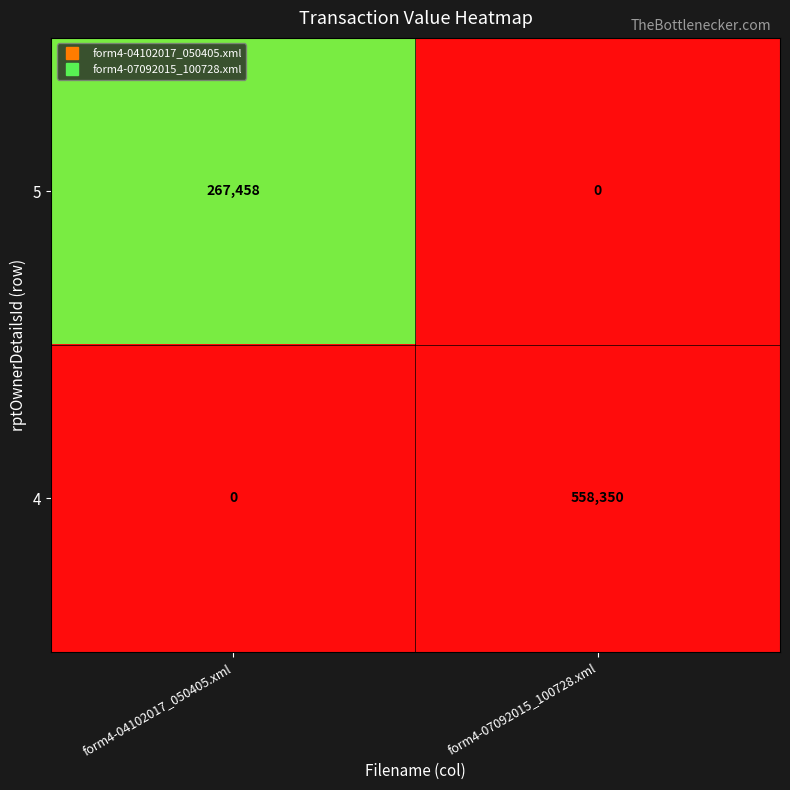

How many categories are shown in the chart?

2